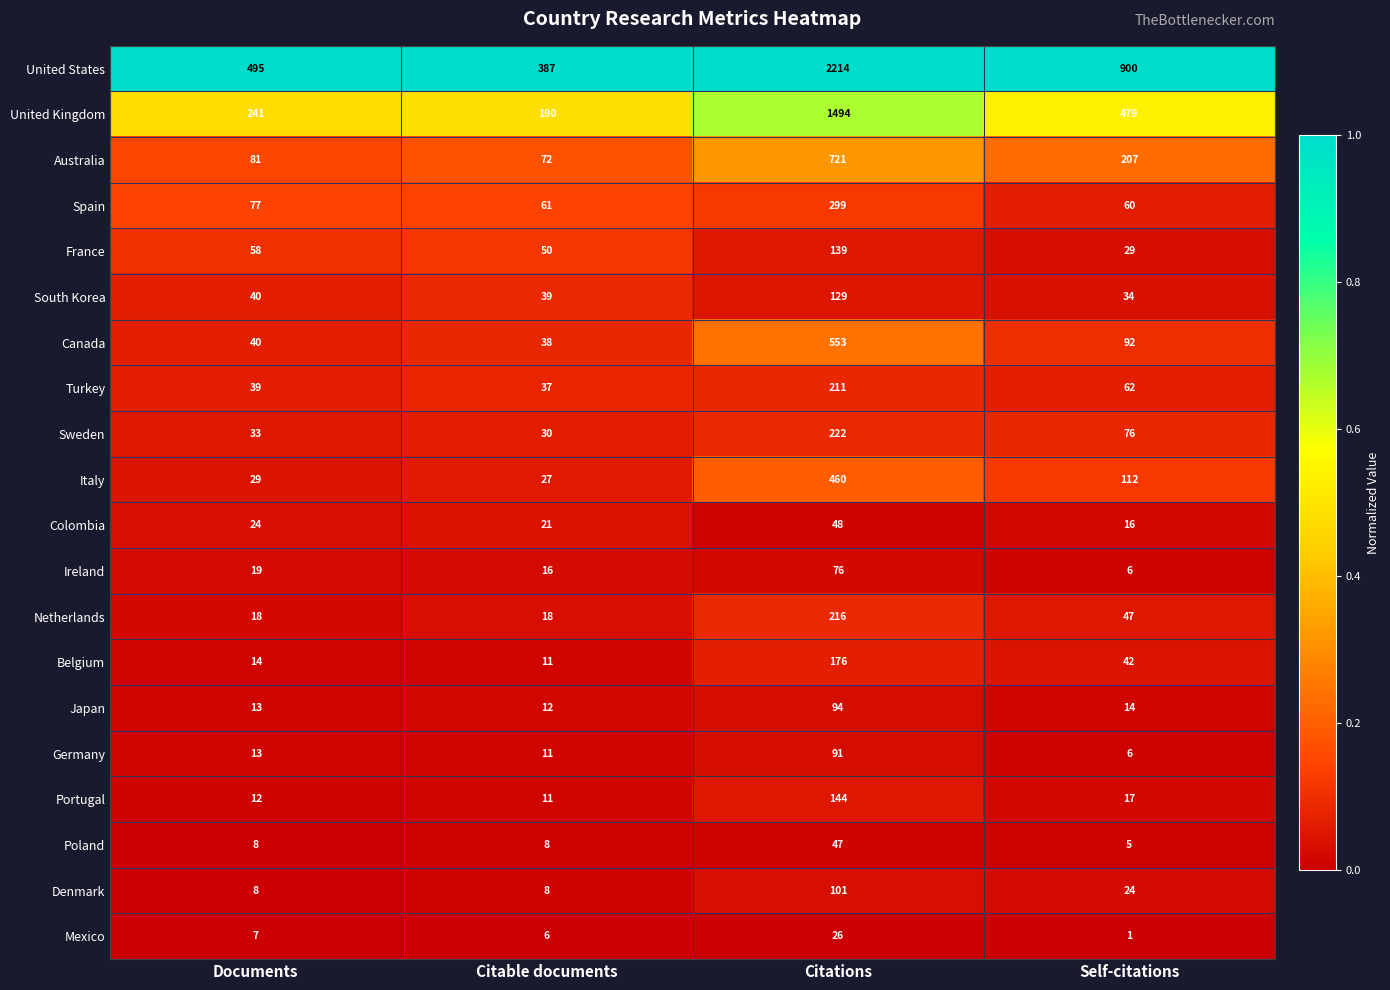

Is it true that Germany equals 13 at Documents?

True